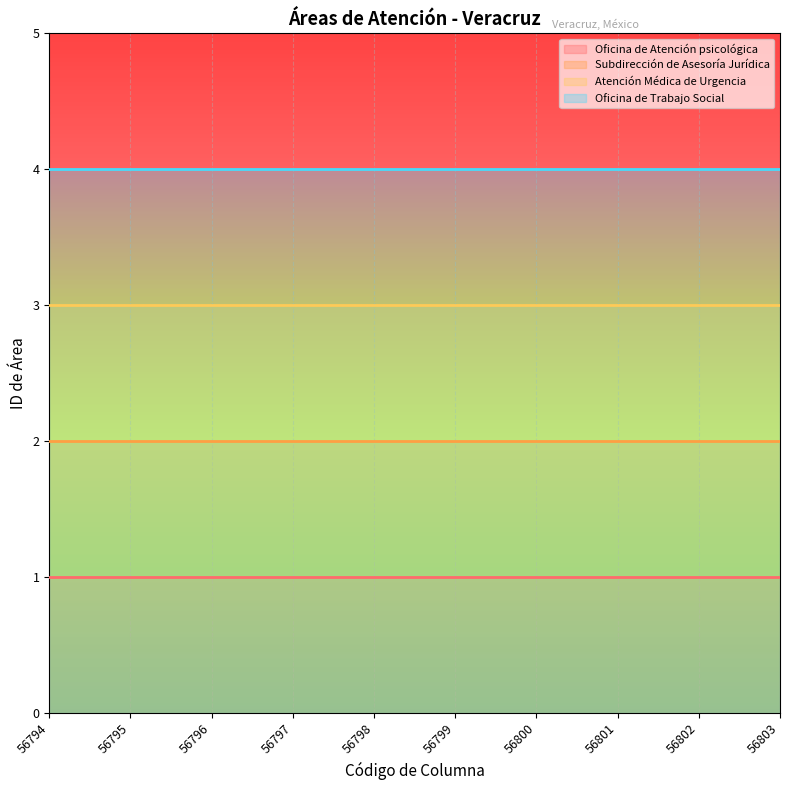

What is the lowest value of the Oficina de Atención psicológica series?

1